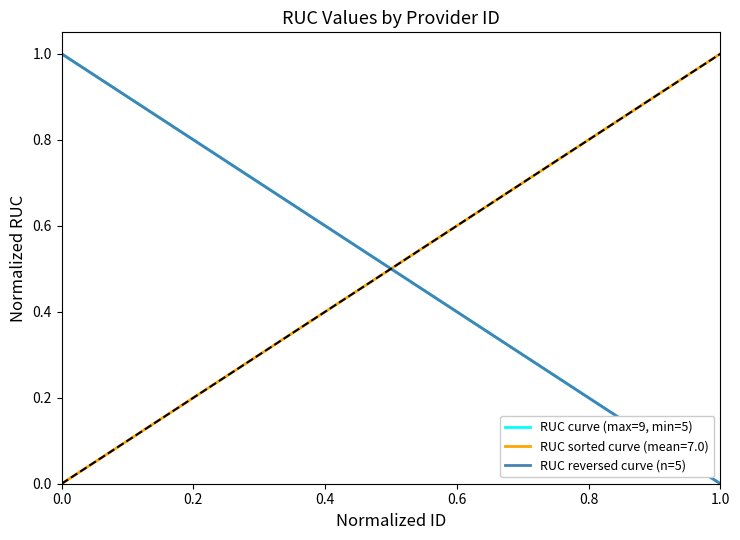

True or false: RUC reversed curve (n=5) and RUC curve (max=9, min=5) intersect in this chart.

False